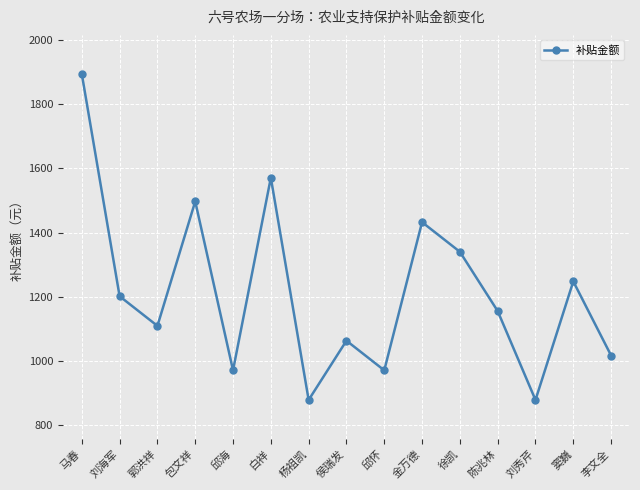

At which category does the data reach its first local peak?

包文祥